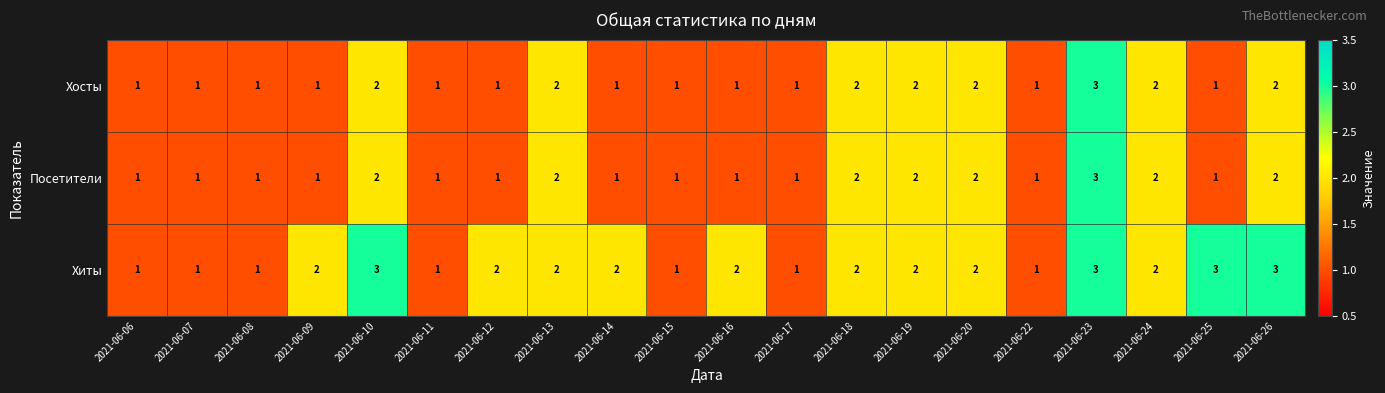

Is it true that Посетители equals 3 at 2021-06-26?

False